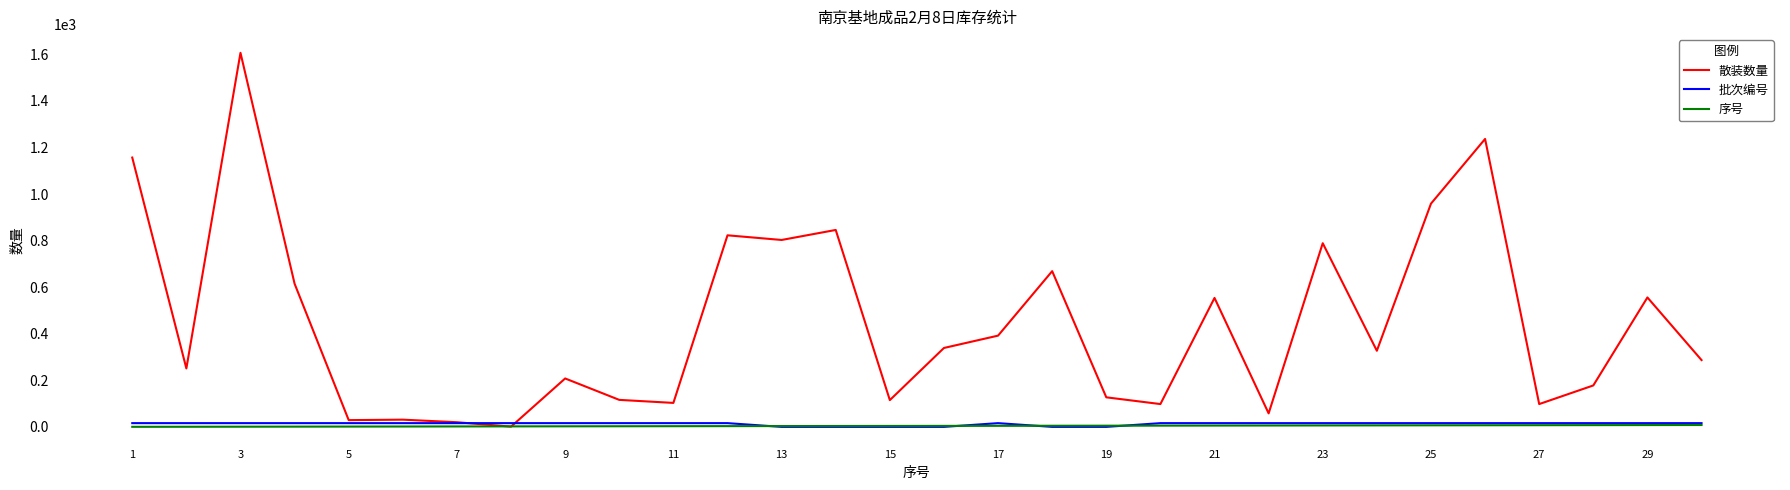

Which series has the largest range (max minus min)?

散装数量